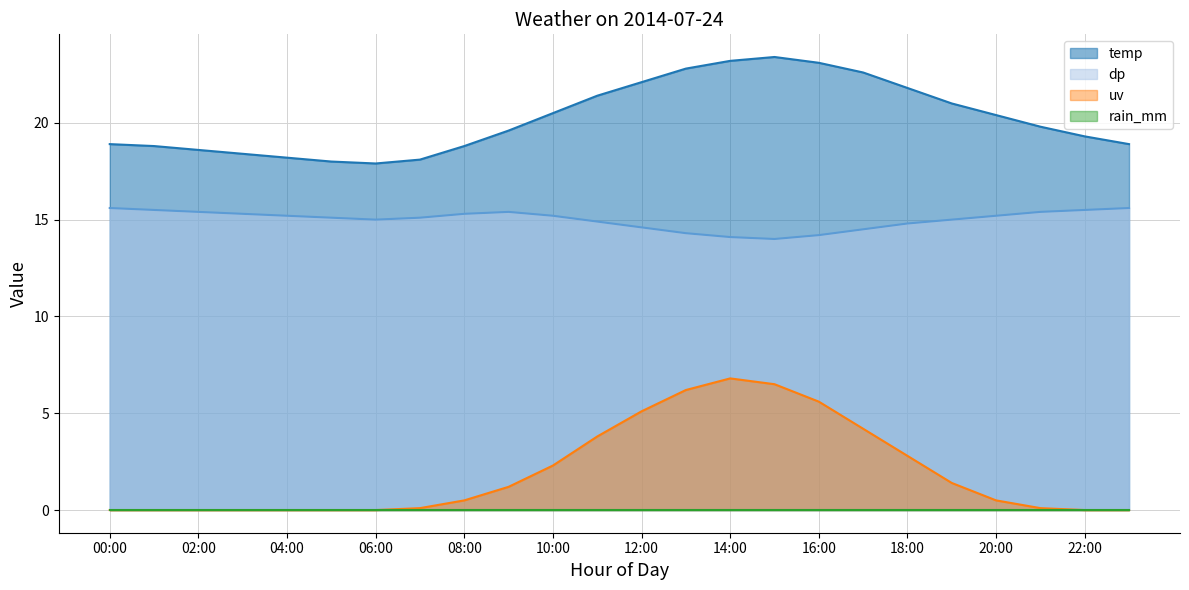

In temp, how many points are higher than both neighbors (excluding endpoints)?

1